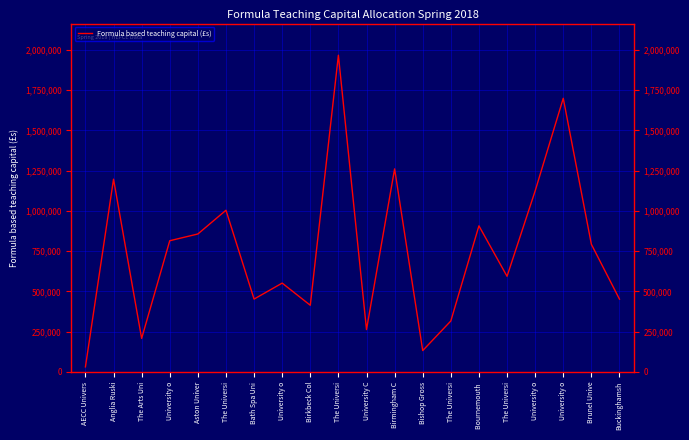

Is this an area chart (filled region under the line)?

No